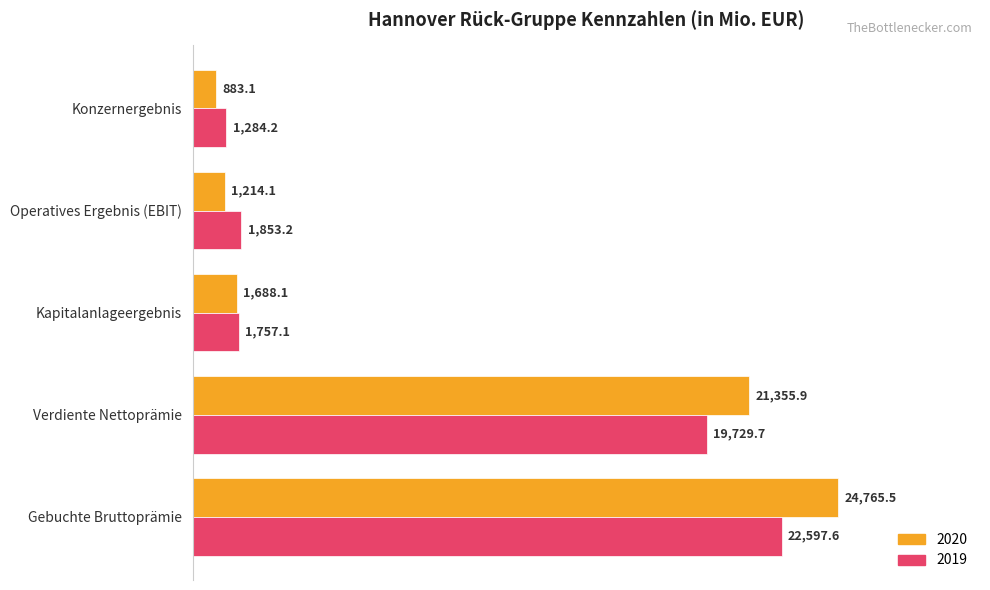

What is the difference between the maximum and second lowest values in the 2019 series?

20840.6